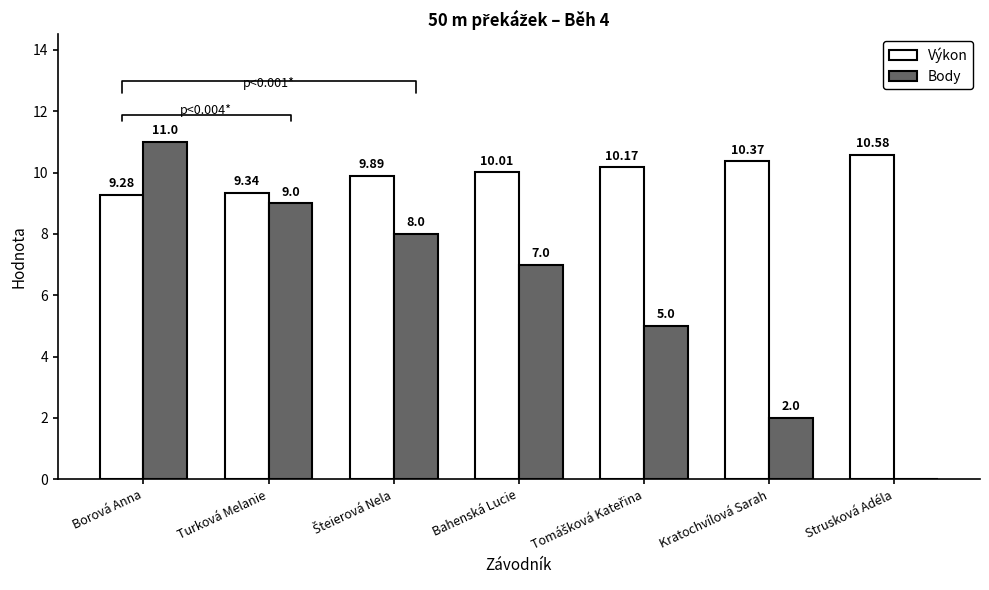

What is the spread (max minus min) of values at Bahenská Lucie?

3.0